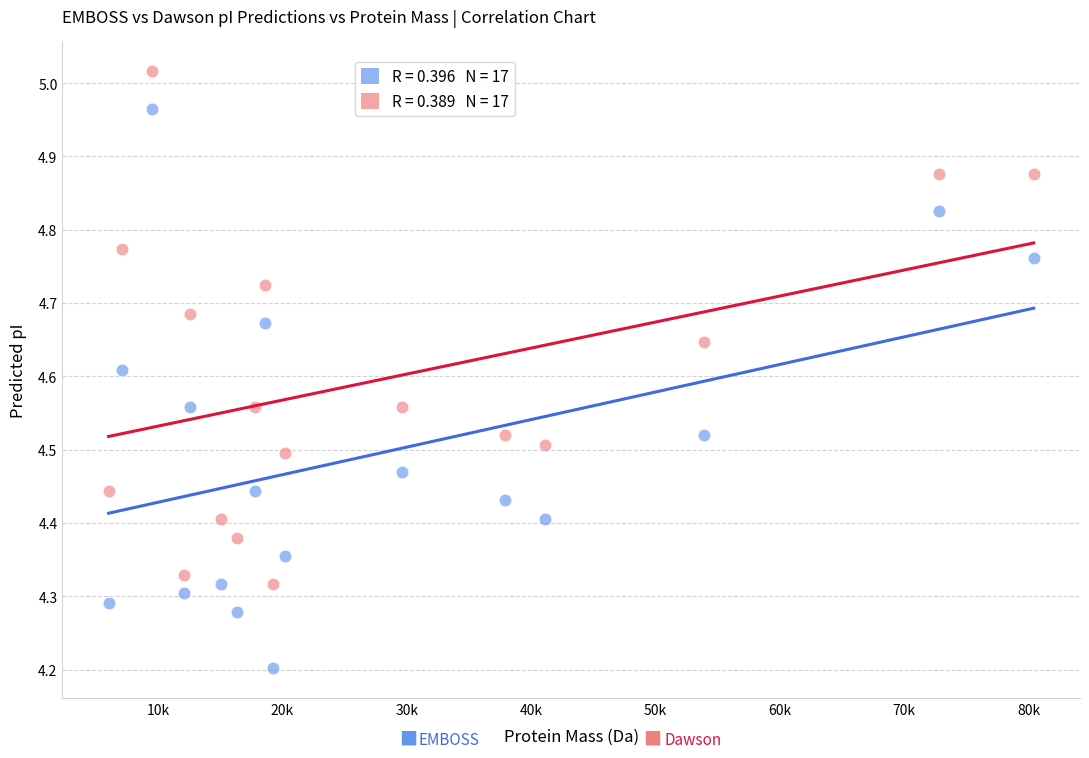

Across all data points, what is the range of Y values (max minus min)?

0.8